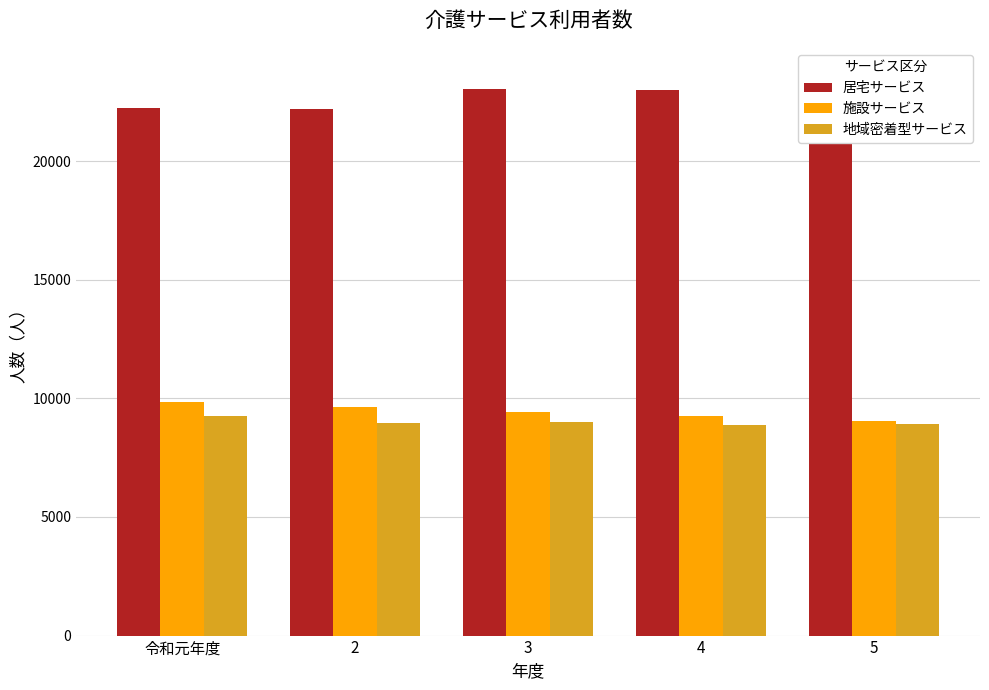

At which category is the sum across all series the highest?

5